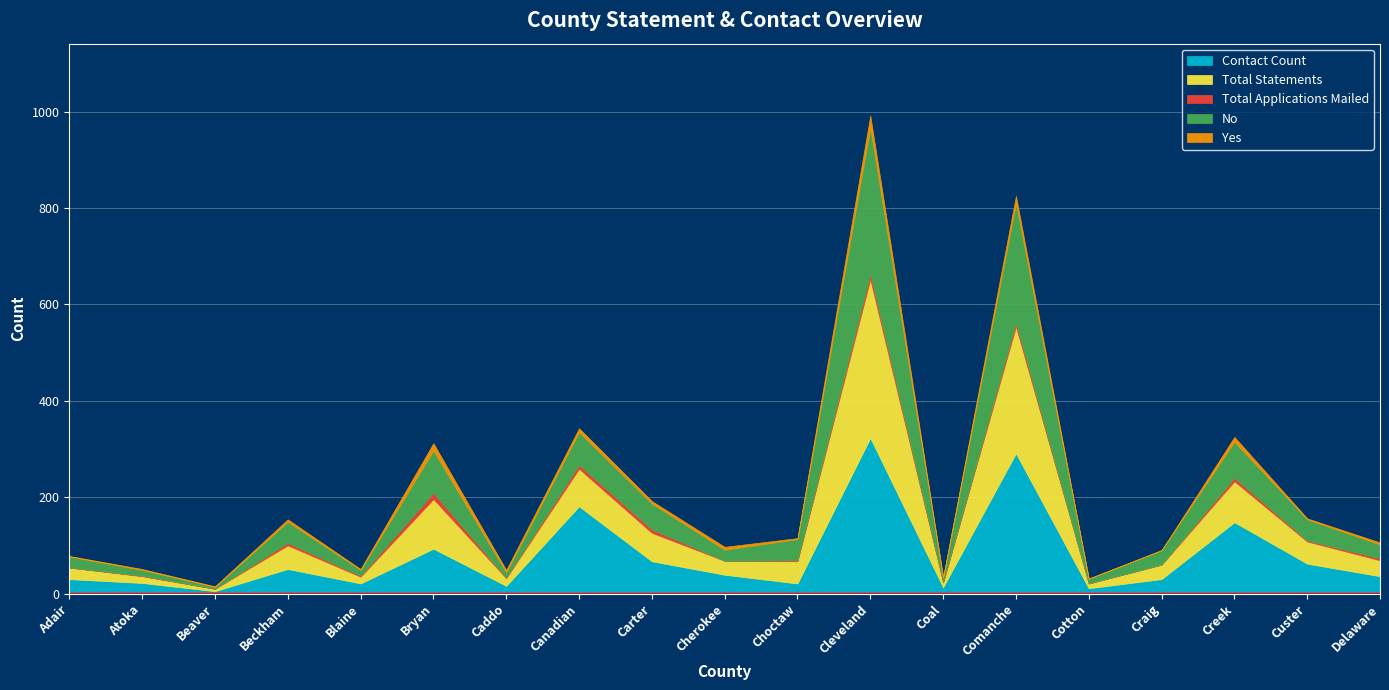

True or false: Total Applications Mailed and Contact Count cross at least once.

False